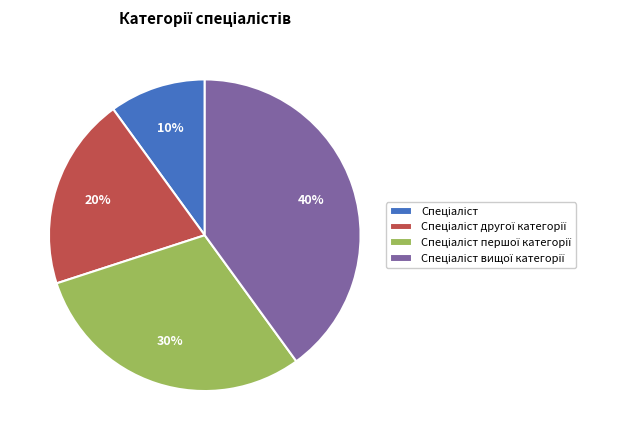

Is there a majority slice in this chart?

No